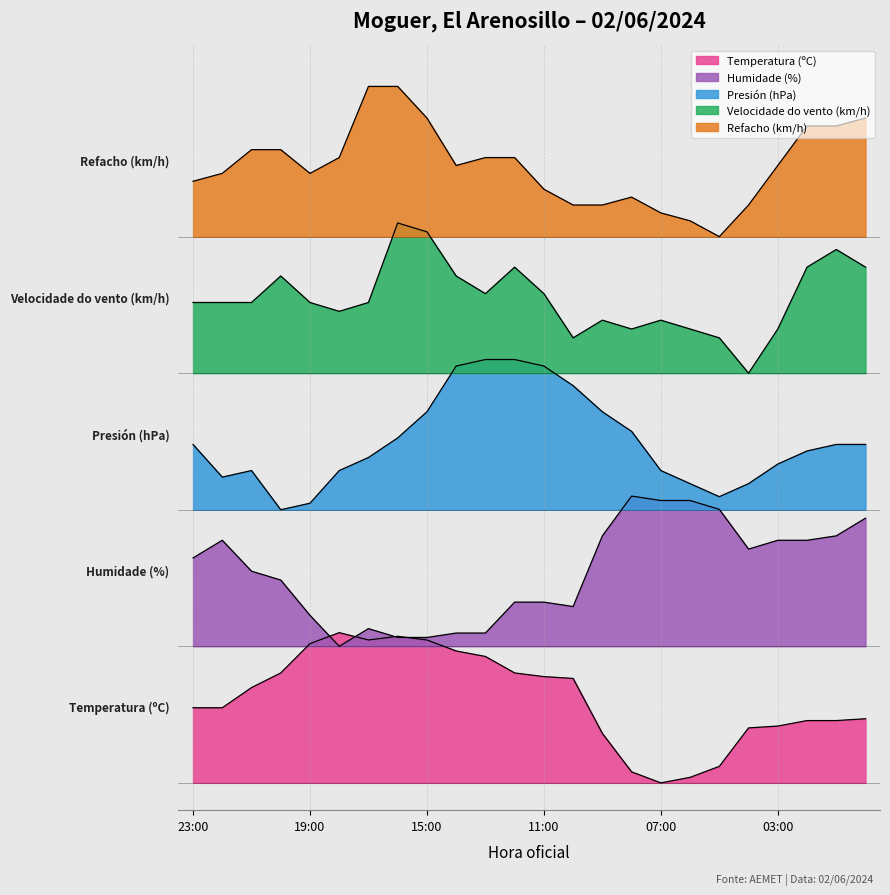

At which category does Velocidade do vento (km/h) reach its first local valley?

18:00